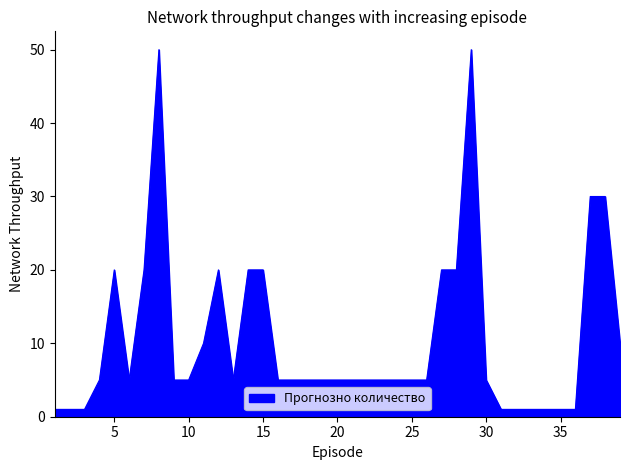

What is the greatest value displayed?

50